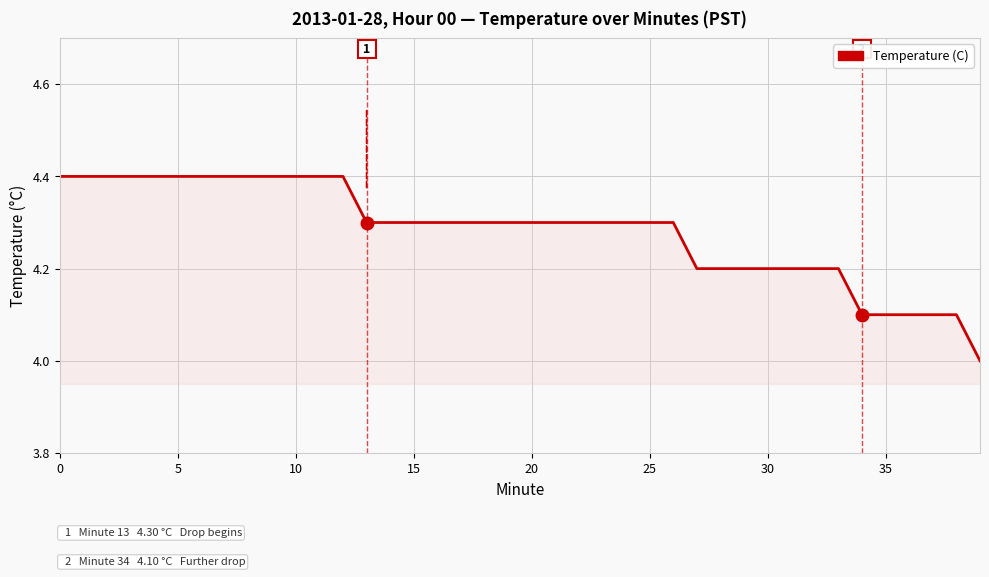

What is the smallest value displayed?

4.0